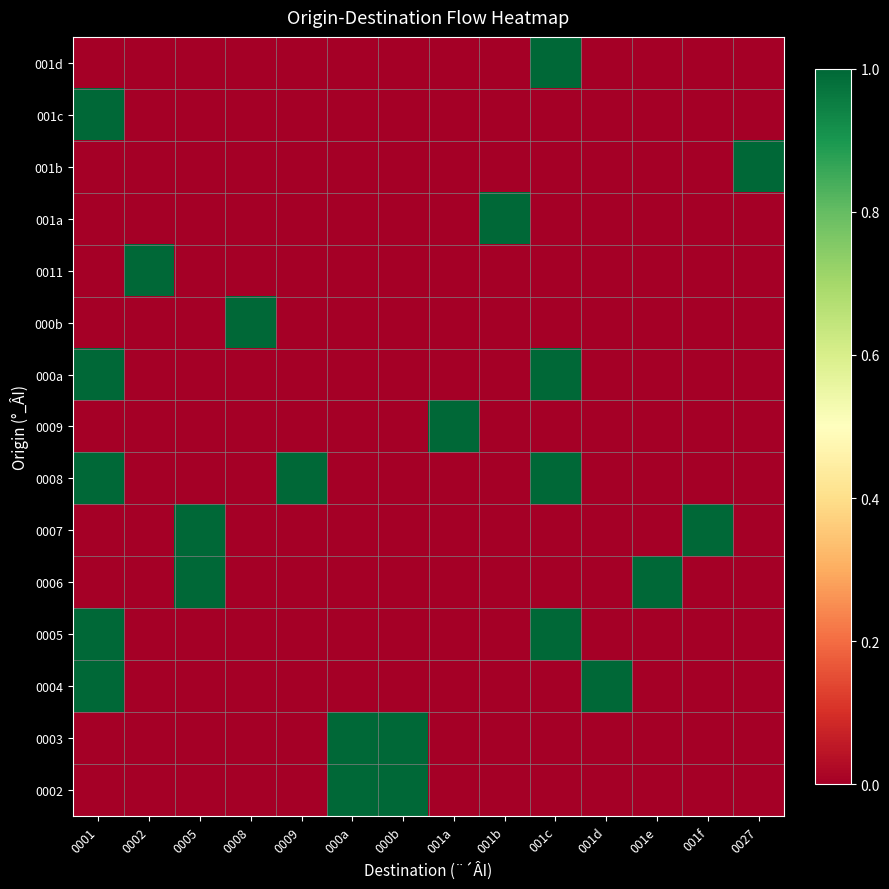

Reading left to right, transcribe all the data shown in this chart.

0002: 0001=0	0002=0	0005=0	0008=0	0009=0	000a=1	000b=1	001a=0	001b=0	001c=0	001d=0	001e=0	001f=0	0027=0
0003: 0001=0	0002=0	0005=0	0008=0	0009=0	000a=1	000b=1	001a=0	001b=0	001c=0	001d=0	001e=0	001f=0	0027=0
0004: 0001=1	0002=0	0005=0	0008=0	0009=0	000a=0	000b=0	001a=0	001b=0	001c=0	001d=1	001e=0	001f=0	0027=0
0005: 0001=1	0002=0	0005=0	0008=0	0009=0	000a=0	000b=0	001a=0	001b=0	001c=1	001d=0	001e=0	001f=0	0027=0
0006: 0001=0	0002=0	0005=1	0008=0	0009=0	000a=0	000b=0	001a=0	001b=0	001c=0	001d=0	001e=1	001f=0	0027=0
0007: 0001=0	0002=0	0005=1	0008=0	0009=0	000a=0	000b=0	001a=0	001b=0	001c=0	001d=0	001e=0	001f=1	0027=0
0008: 0001=1	0002=0	0005=0	0008=0	0009=1	000a=0	000b=0	001a=0	001b=0	001c=1	001d=0	001e=0	001f=0	0027=0
0009: 0001=0	0002=0	0005=0	0008=0	0009=0	000a=0	000b=0	001a=1	001b=0	001c=0	001d=0	001e=0	001f=0	0027=0
000a: 0001=1	0002=0	0005=0	0008=0	0009=0	000a=0	000b=0	001a=0	001b=0	001c=1	001d=0	001e=0	001f=0	0027=0
000b: 0001=0	0002=0	0005=0	0008=1	0009=0	000a=0	000b=0	001a=0	001b=0	001c=0	001d=0	001e=0	001f=0	0027=0
0011: 0001=0	0002=1	0005=0	0008=0	0009=0	000a=0	000b=0	001a=0	001b=0	001c=0	001d=0	001e=0	001f=0	0027=0
001a: 0001=0	0002=0	0005=0	0008=0	0009=0	000a=0	000b=0	001a=0	001b=1	001c=0	001d=0	001e=0	001f=0	0027=0
001b: 0001=0	0002=0	0005=0	0008=0	0009=0	000a=0	000b=0	001a=0	001b=0	001c=0	001d=0	001e=0	001f=0	0027=1
001c: 0001=1	0002=0	0005=0	0008=0	0009=0	000a=0	000b=0	001a=0	001b=0	001c=0	001d=0	001e=0	001f=0	0027=0
001d: 0001=0	0002=0	0005=0	0008=0	0009=0	000a=0	000b=0	001a=0	001b=0	001c=1	001d=0	001e=0	001f=0	0027=0